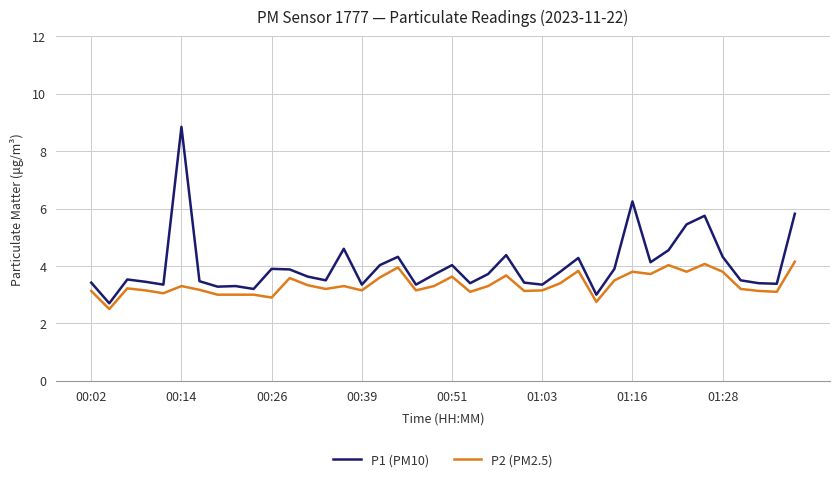

Which series has the largest range (max minus min)?

P1 (PM10)